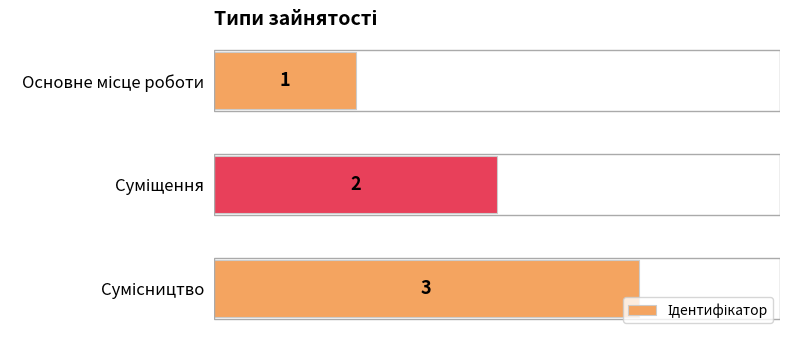

How many categories are shown in the chart?

3